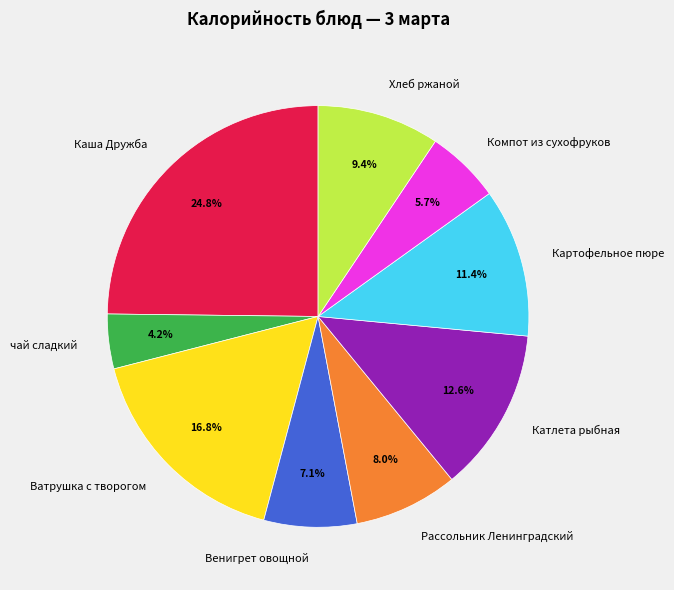

How many segments does this pie chart have?

9